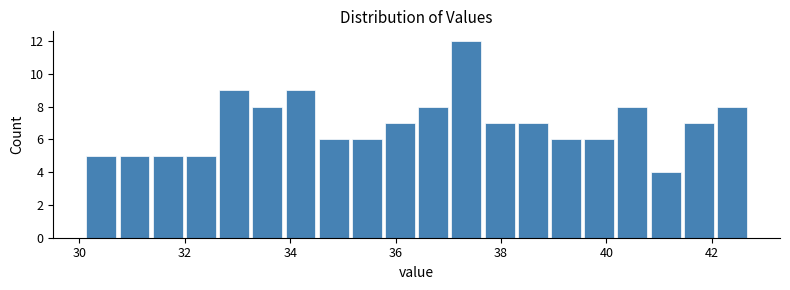

Around what value on the x-axis is the tallest bar? Give the approximate position of its centre, as read against the axis.

37.4